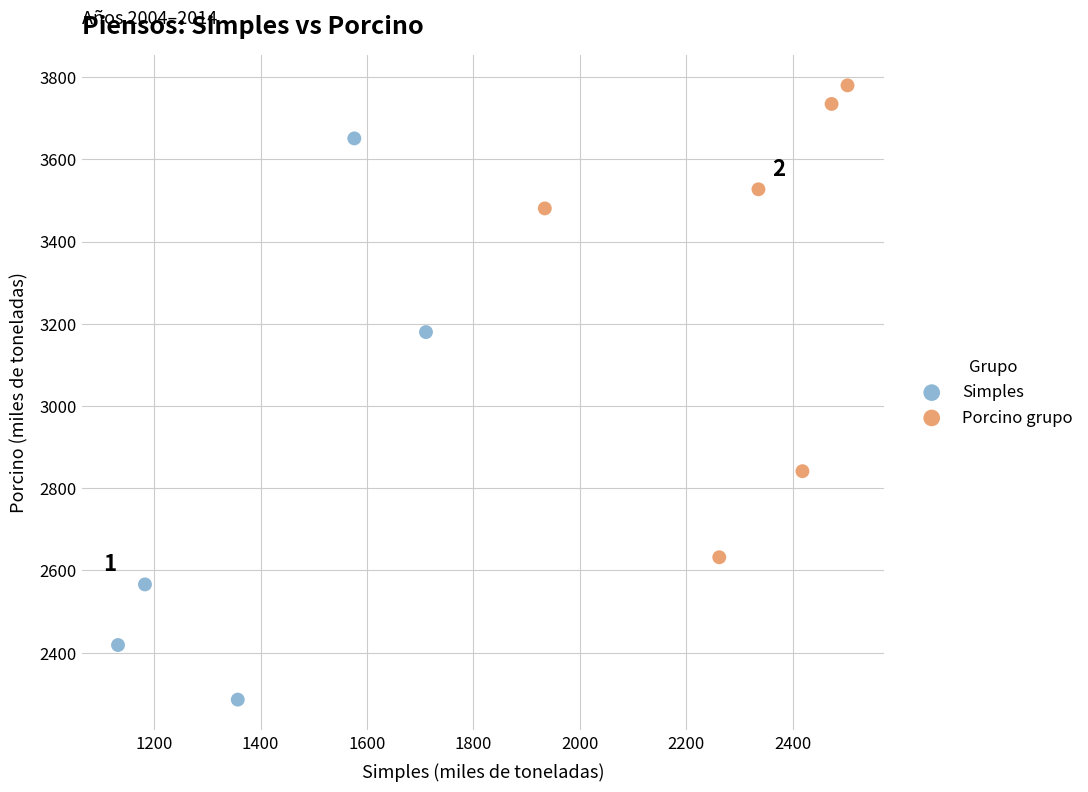

Which series contains the highest Y value?

Porcino grupo